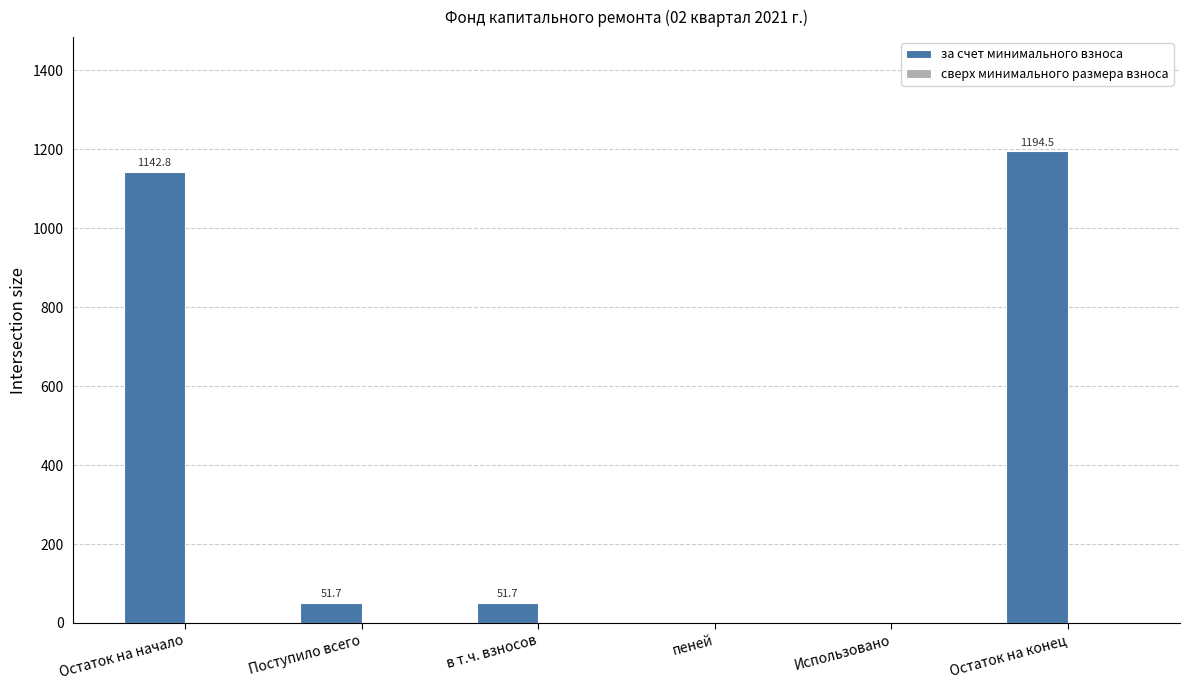

The value at в т.ч. взносов is 51.7. True or false?

True